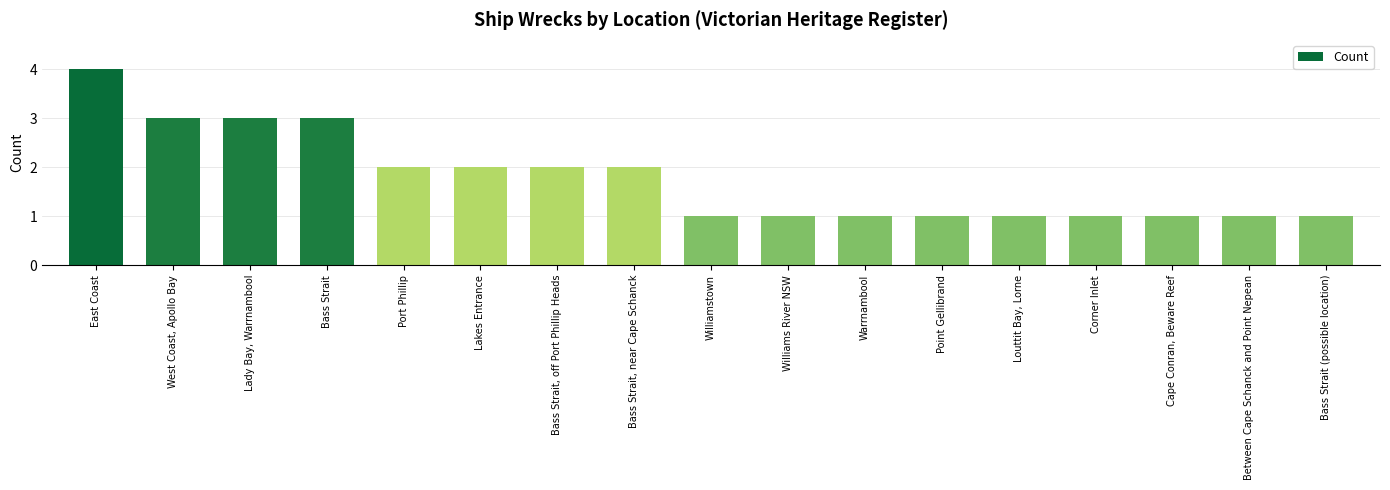

Which has a higher value, Lakes Entrance or Williams River NSW?

Lakes Entrance